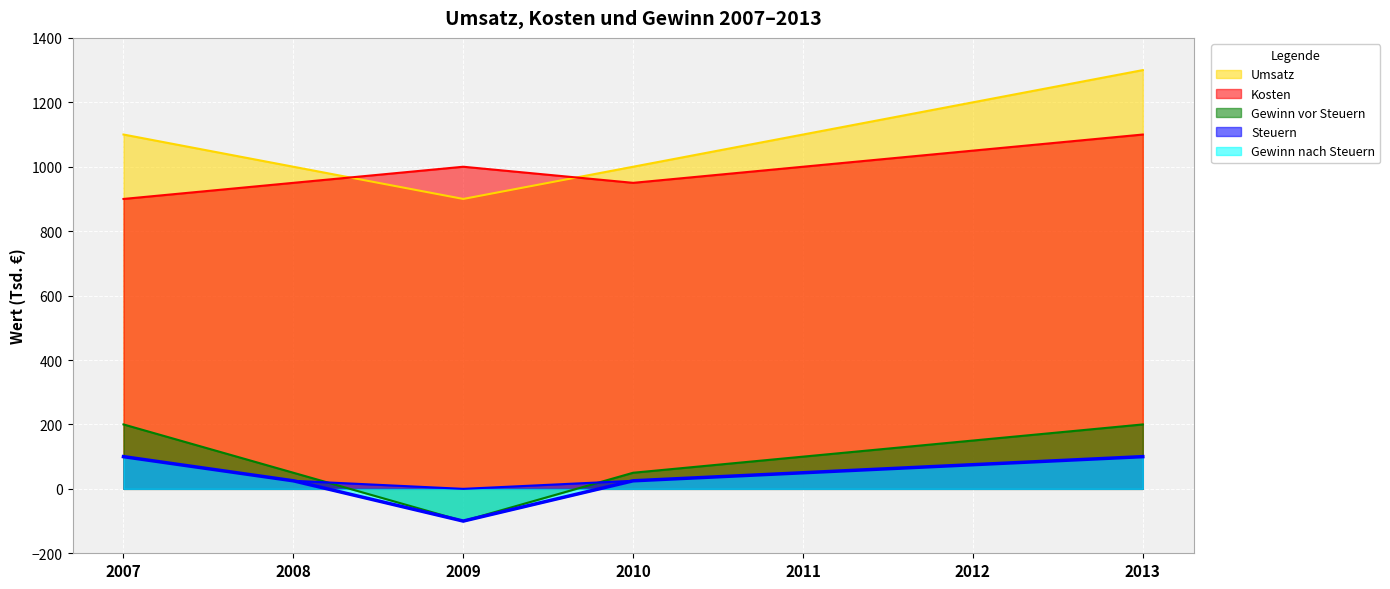

True or false: Umsatz has more than 1 points higher than both neighbors.

False